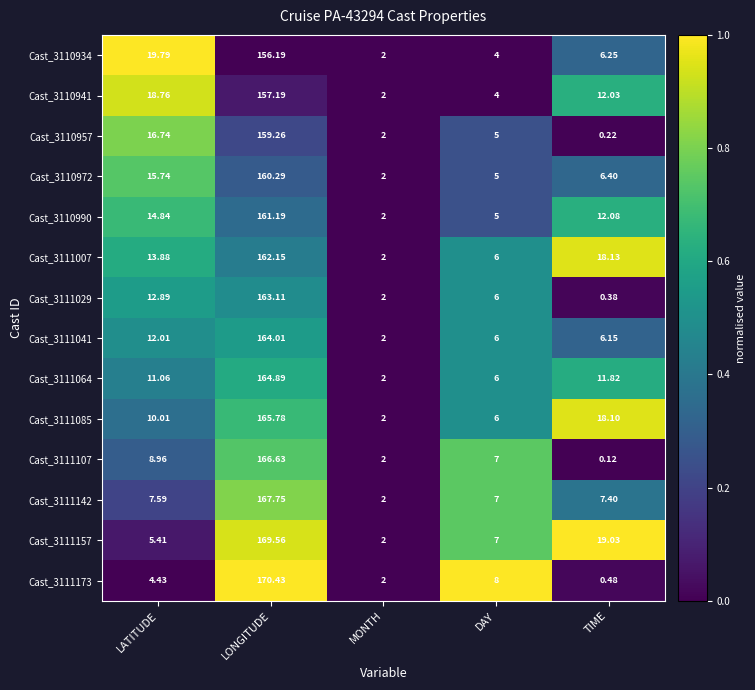

At which label is Cast_3111064 closest to 83?

TIME